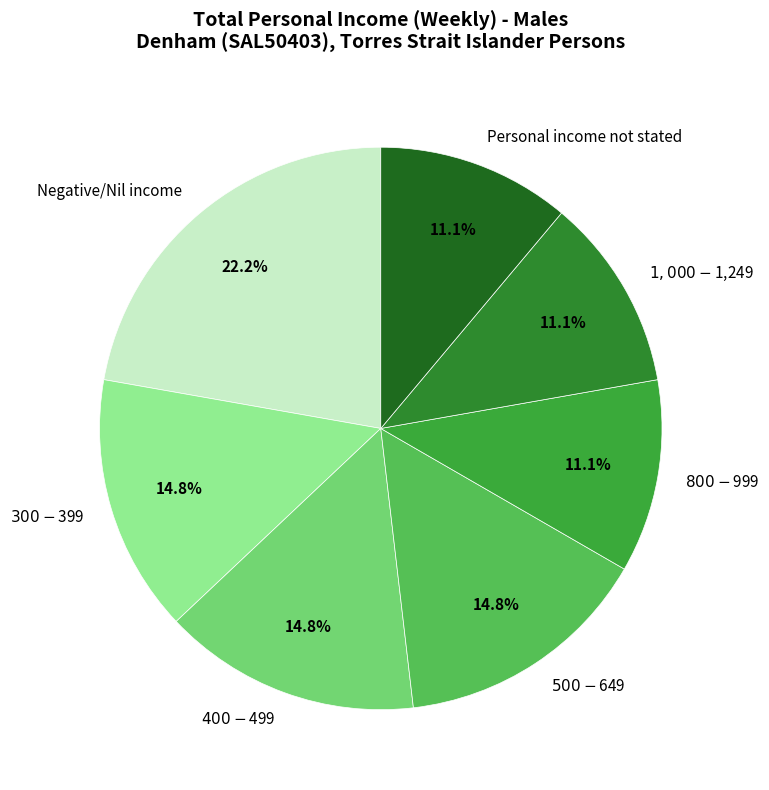

Count the number of slices in the pie.

7